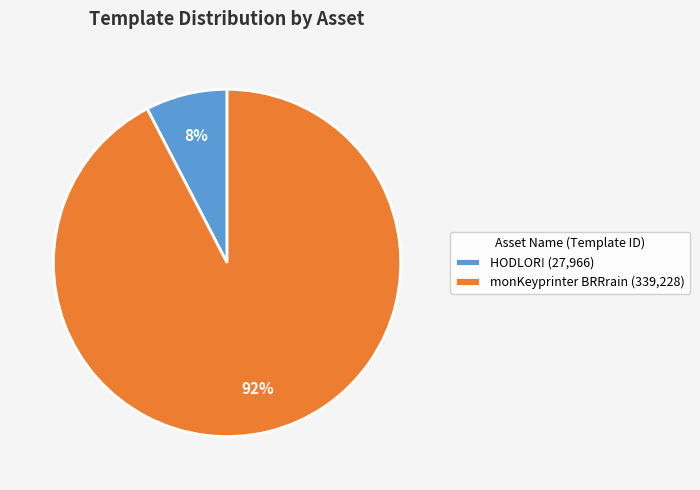

Is the sum of HODLOR! (27,966) and monKeyprinter BRRrain (339,228) greater than half?

Yes